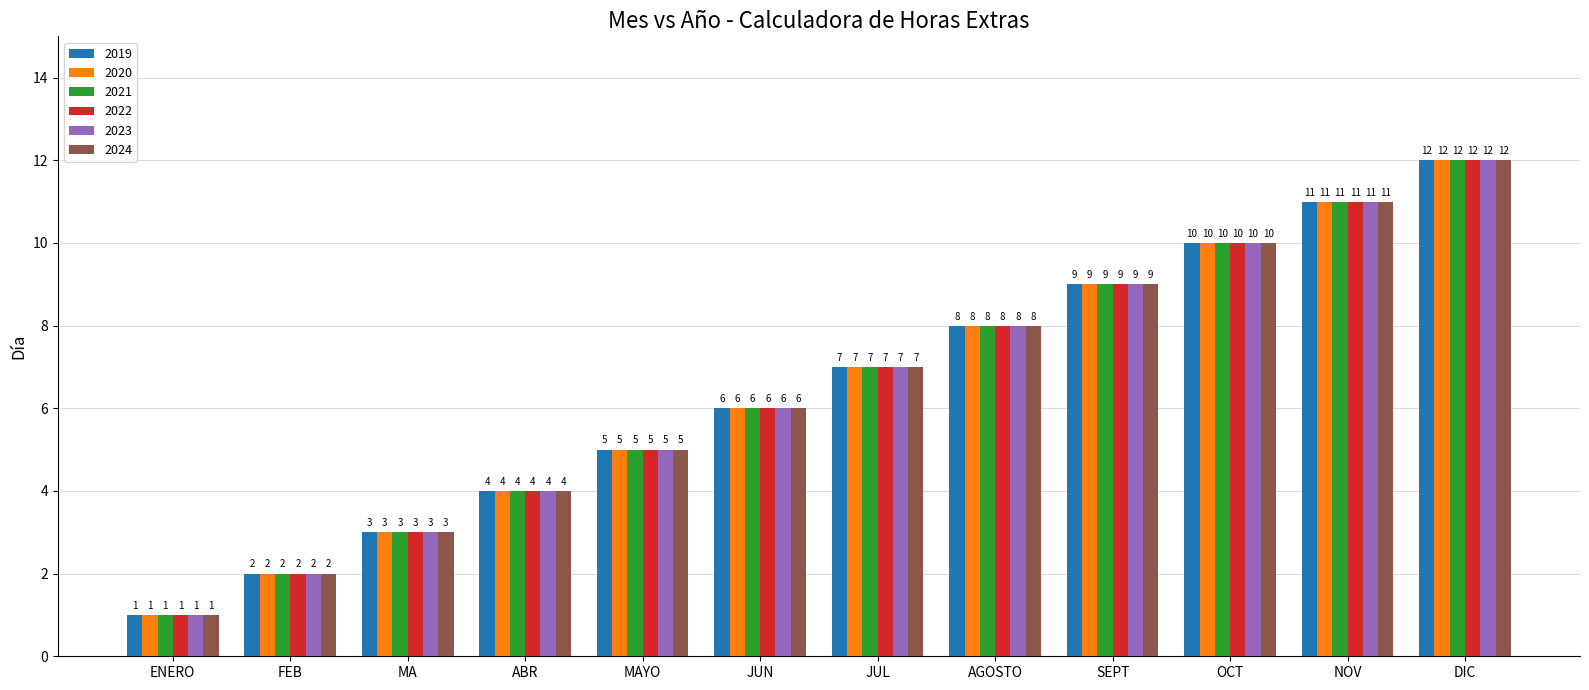

Reading right to left, what are all the values shown in this chart?

2019: DIC=12	NOV=11	OCT=10	SEPT=9	AGOSTO=8	JUL=7	JUN=6	MAYO=5	ABR=4	MA=3	FEB=2	ENERO=1
2020: DIC=12	NOV=11	OCT=10	SEPT=9	AGOSTO=8	JUL=7	JUN=6	MAYO=5	ABR=4	MA=3	FEB=2	ENERO=1
2021: DIC=12	NOV=11	OCT=10	SEPT=9	AGOSTO=8	JUL=7	JUN=6	MAYO=5	ABR=4	MA=3	FEB=2	ENERO=1
2022: DIC=12	NOV=11	OCT=10	SEPT=9	AGOSTO=8	JUL=7	JUN=6	MAYO=5	ABR=4	MA=3	FEB=2	ENERO=1
2023: DIC=12	NOV=11	OCT=10	SEPT=9	AGOSTO=8	JUL=7	JUN=6	MAYO=5	ABR=4	MA=3	FEB=2	ENERO=1
2024: DIC=12	NOV=11	OCT=10	SEPT=9	AGOSTO=8	JUL=7	JUN=6	MAYO=5	ABR=4	MA=3	FEB=2	ENERO=1